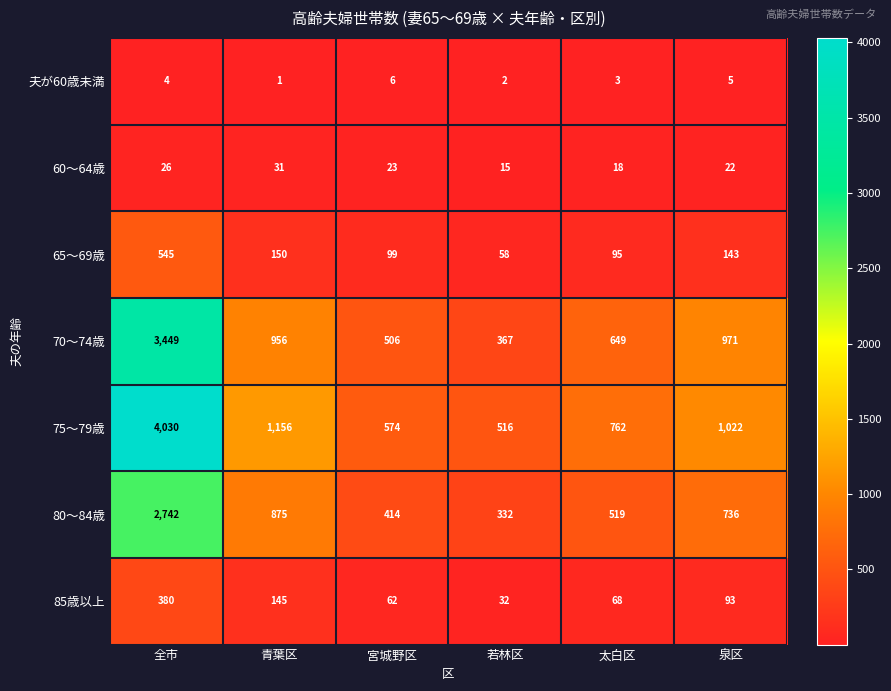

The 85歳以上 series shows 93 at 泉区. True or false?

True